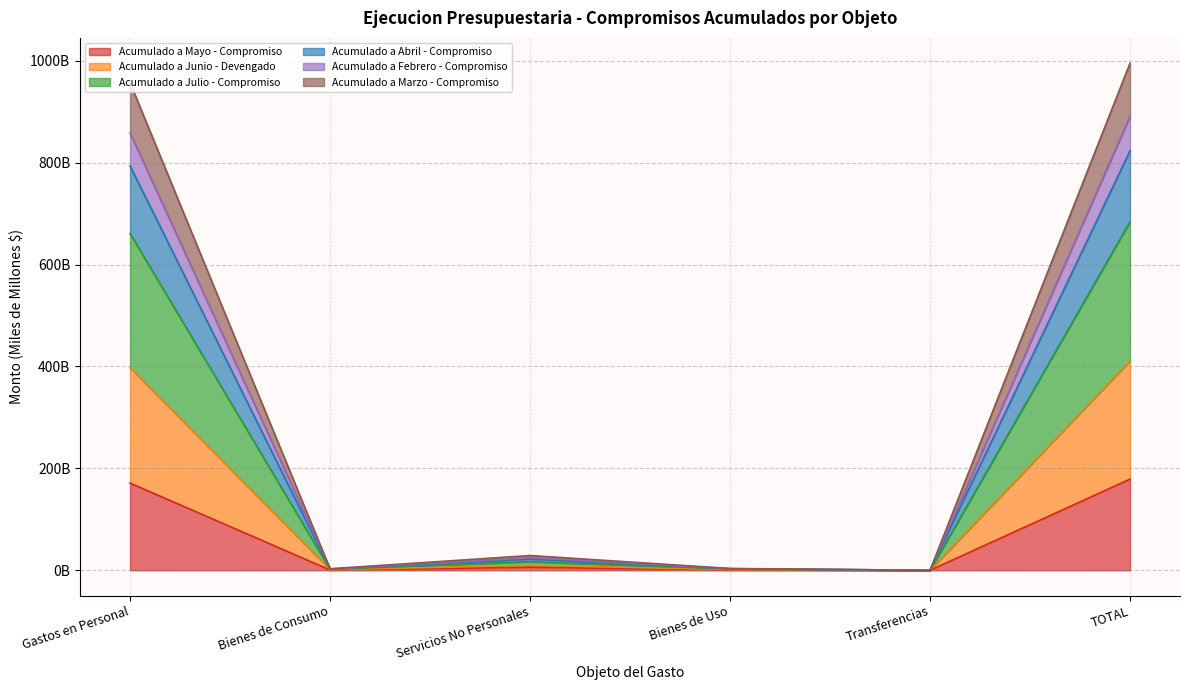

List the labels in order of Acumulado a Marzo - Compromiso value, smallest first.

Transferencias, Bienes de Consumo, Bienes de Uso, Servicios No Personales, Gastos en Personal, TOTAL